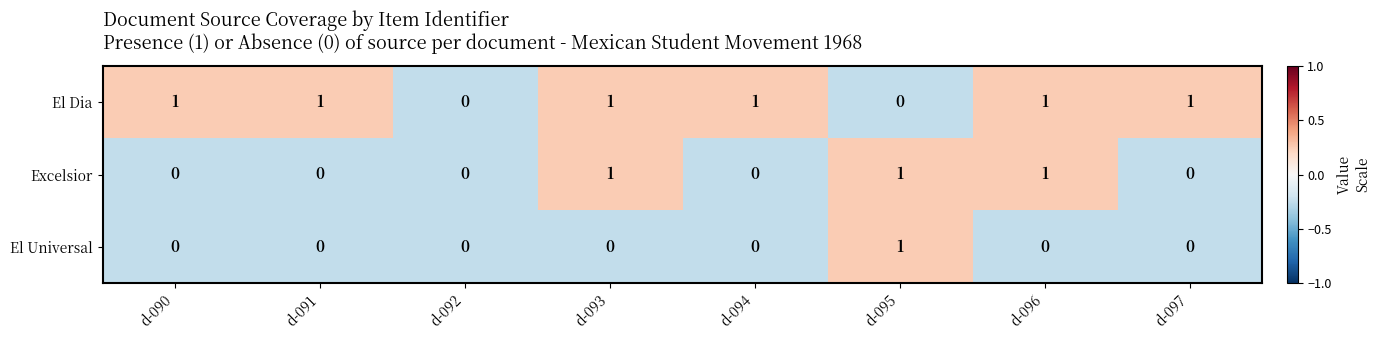

The El Universal series shows 0 at d-093. True or false?

True